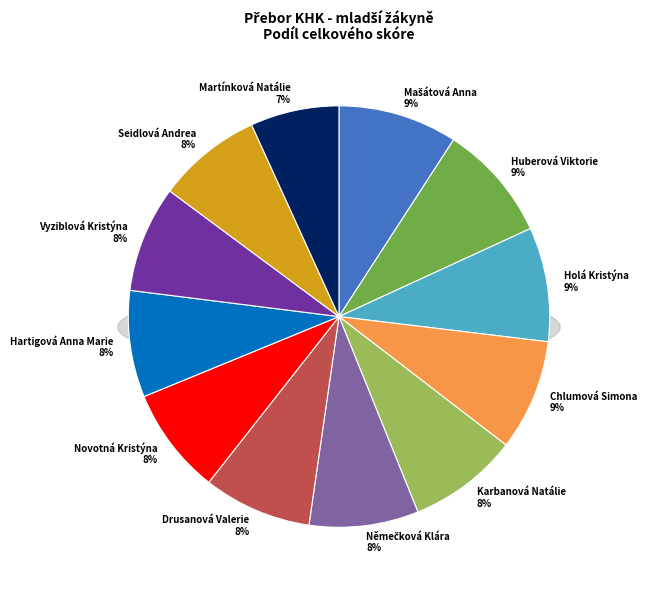

True or false: Holá Kristýna accounts for 9% of the total.

True